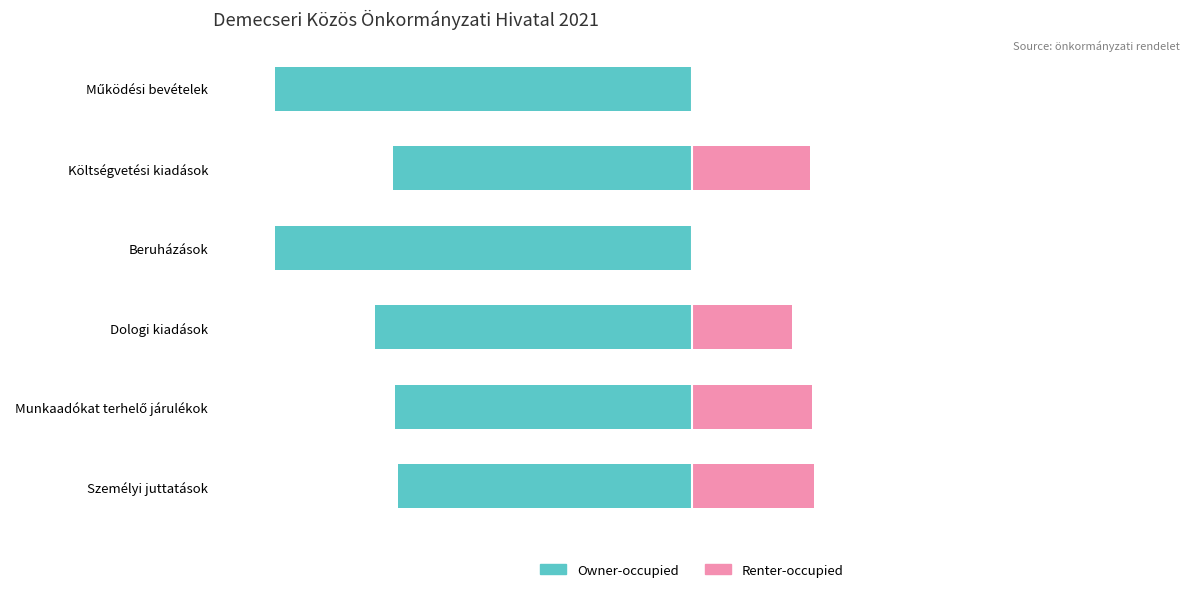

Are the bars horizontal?

Yes